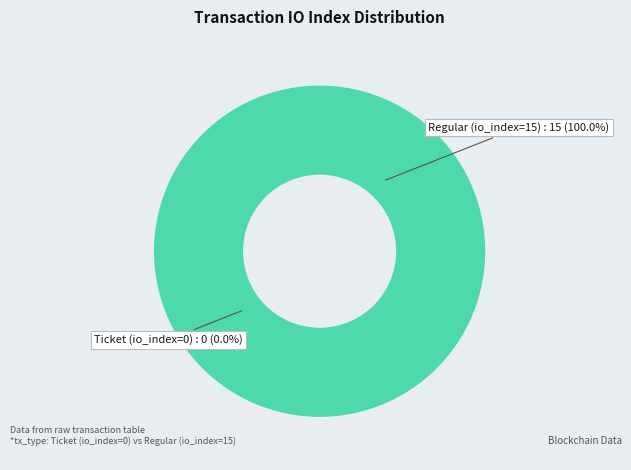

Which category has the biggest portion of the pie?

Regular (io_index=15)